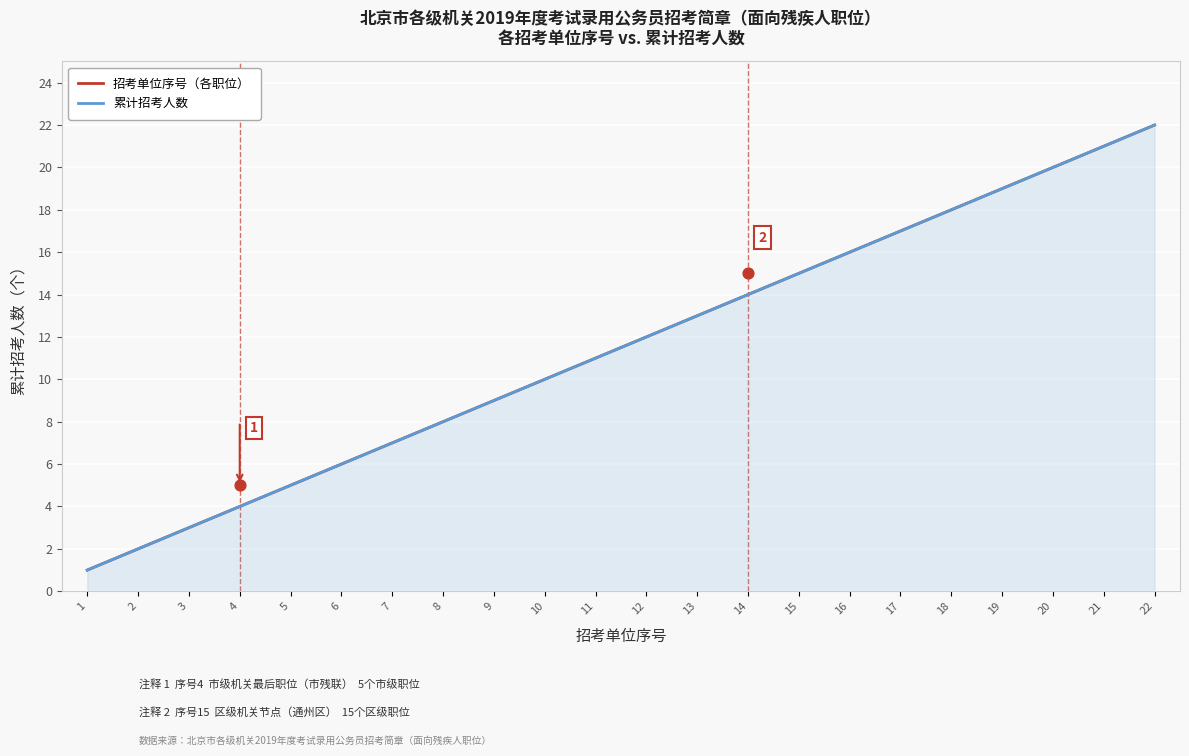

At which category is the sum across all series the highest?

22